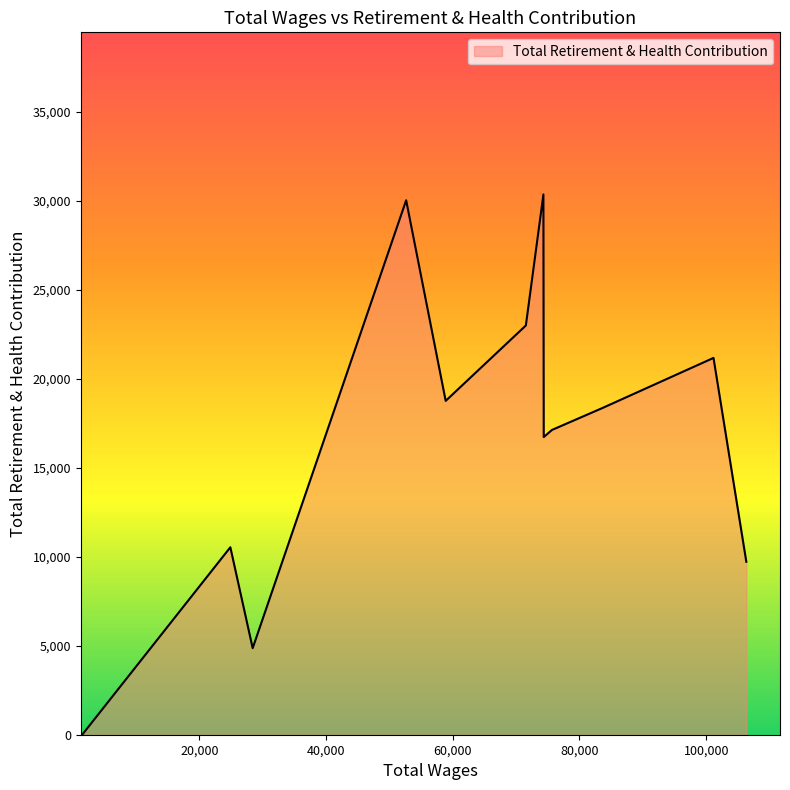

What is the greatest value displayed?

30351